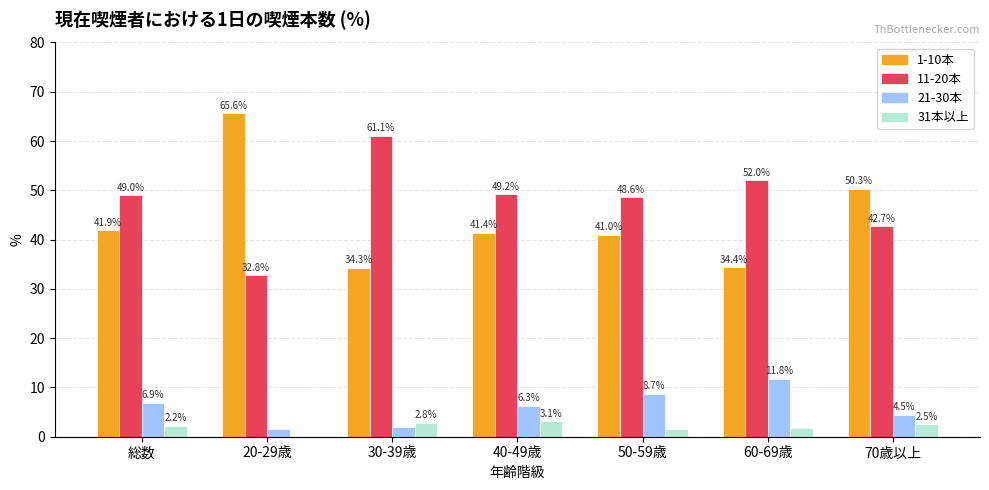

What is the sum of the 1-10本 values at 70歳以上 and 60-69歳?

84.7